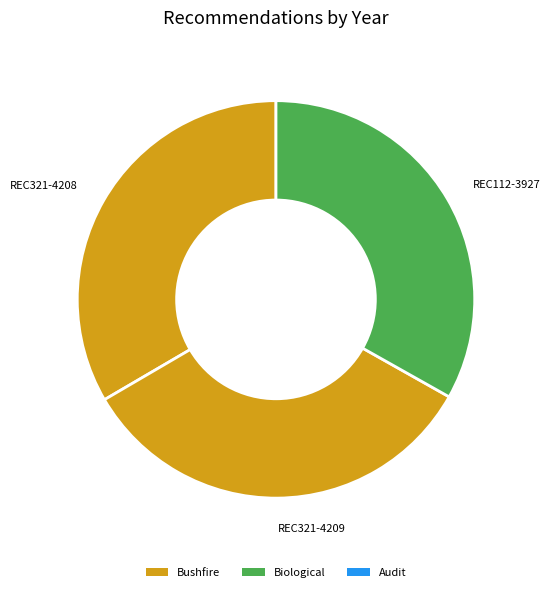

Does REC321-4208 represent more than half of the total?

No